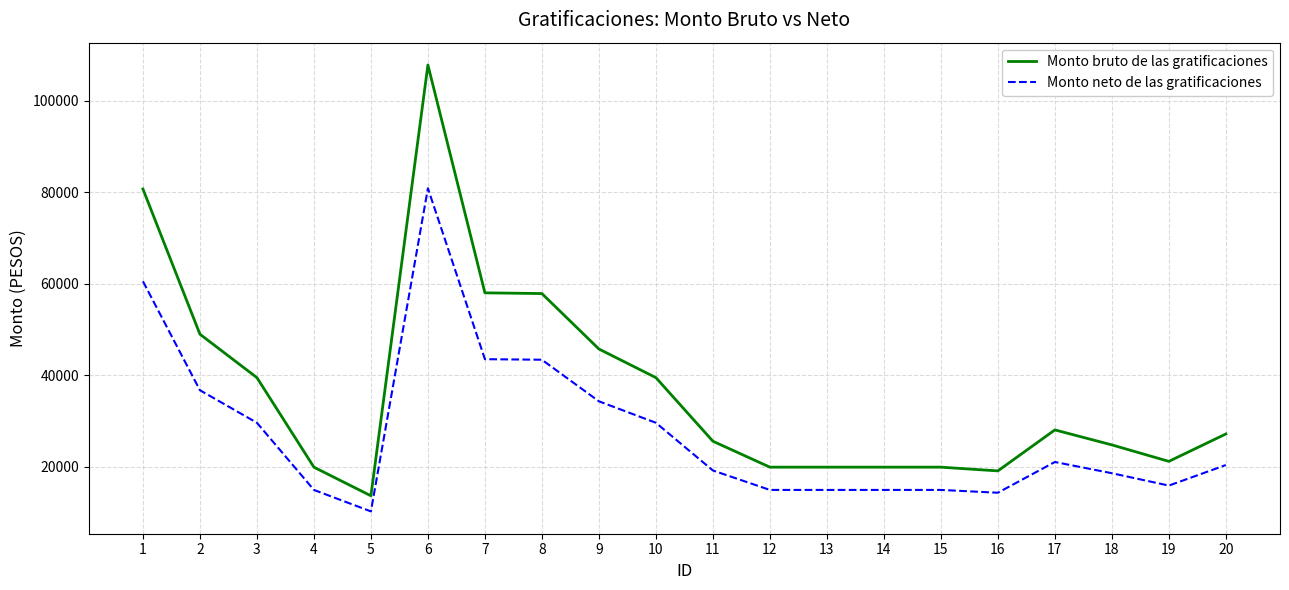

The value of Monto neto de las gratificaciones at 14 is 3104.4. True or false?

False